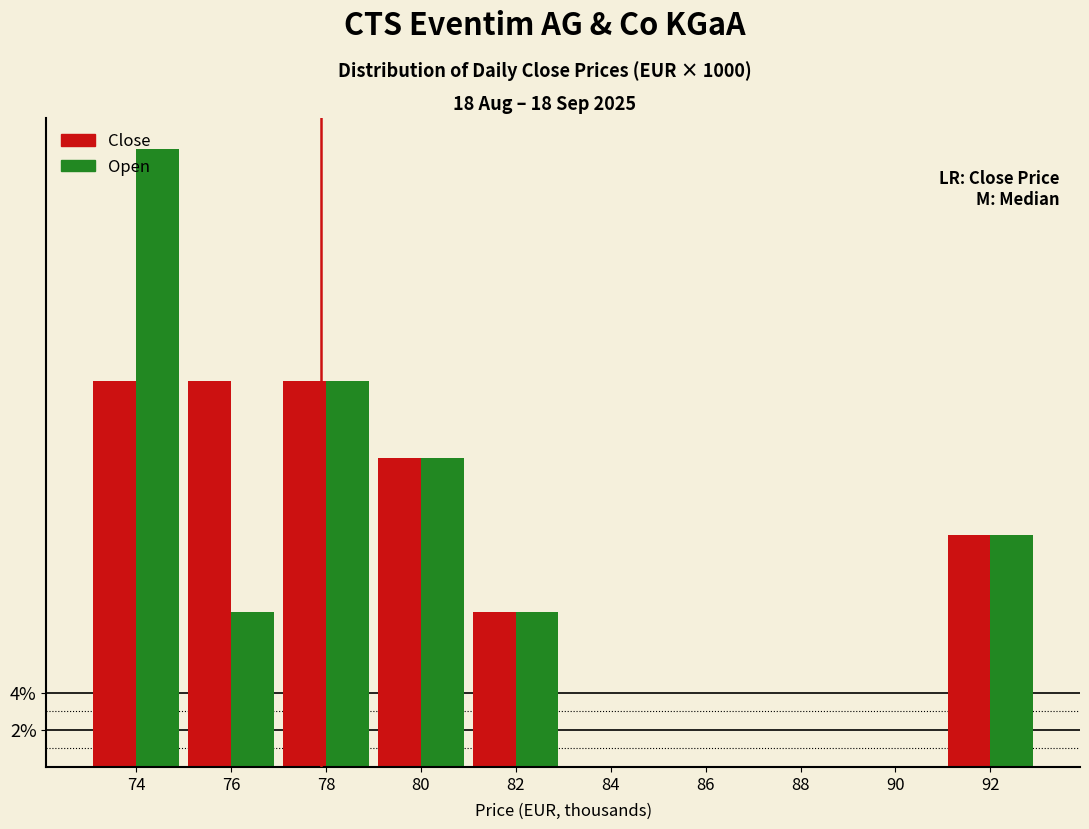

What is the sum of all Close values?

100.0